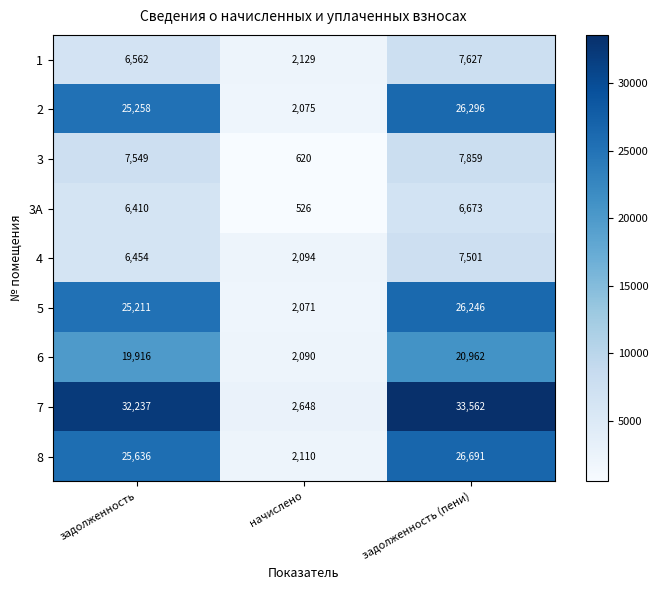

At which category does the chart reach its minimum across all series?

начислено